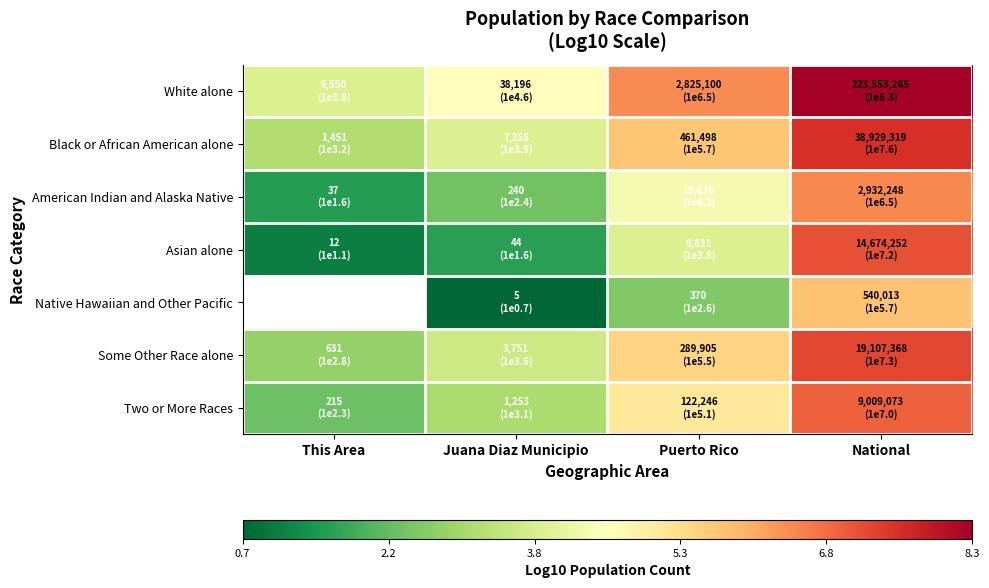

The Asian alone series shows 1.1 at This Area. True or false?

True